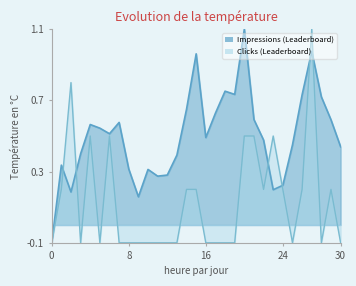

The Clicks (Leaderboard) series shows 0.3 at 12/15/17. True or false?

False